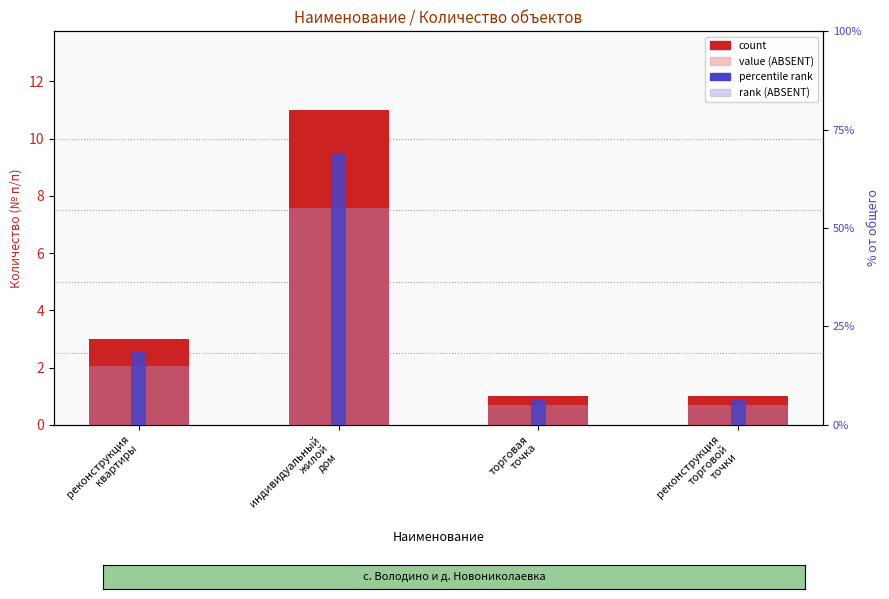

What is the average value of the rank (ABSENT) series?

20.0